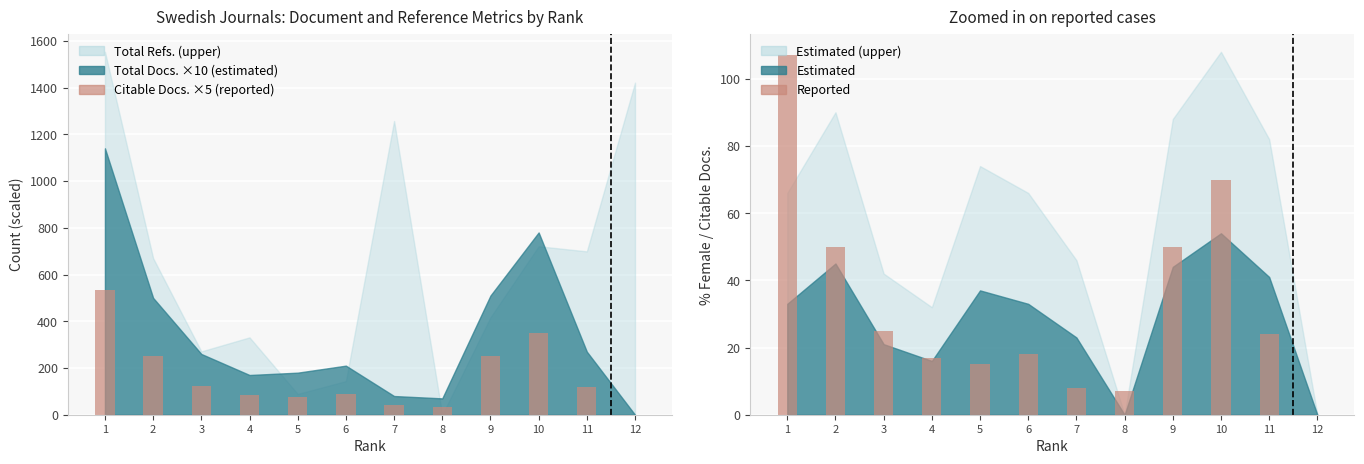

At how many categories does at least one series exceed 184?

4